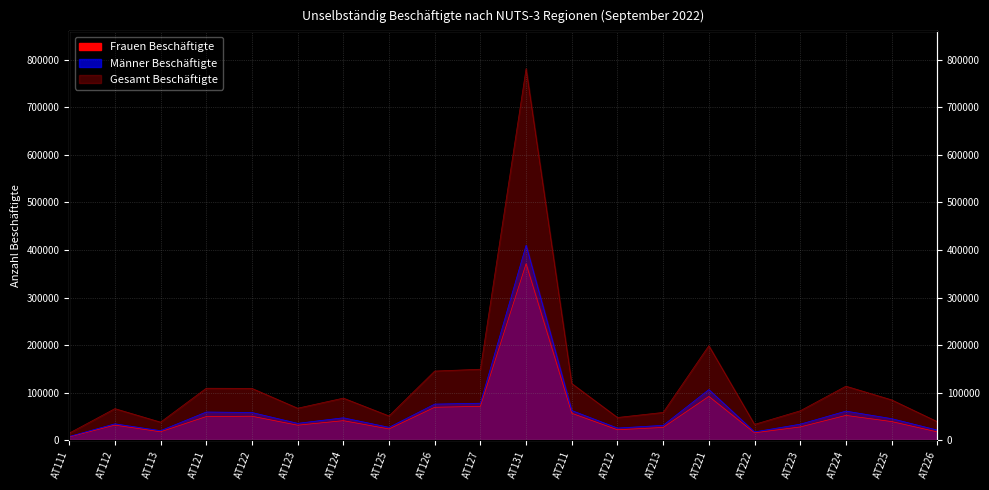

Where is Männer Beschäftigte nearest to the value 208981?

AT221